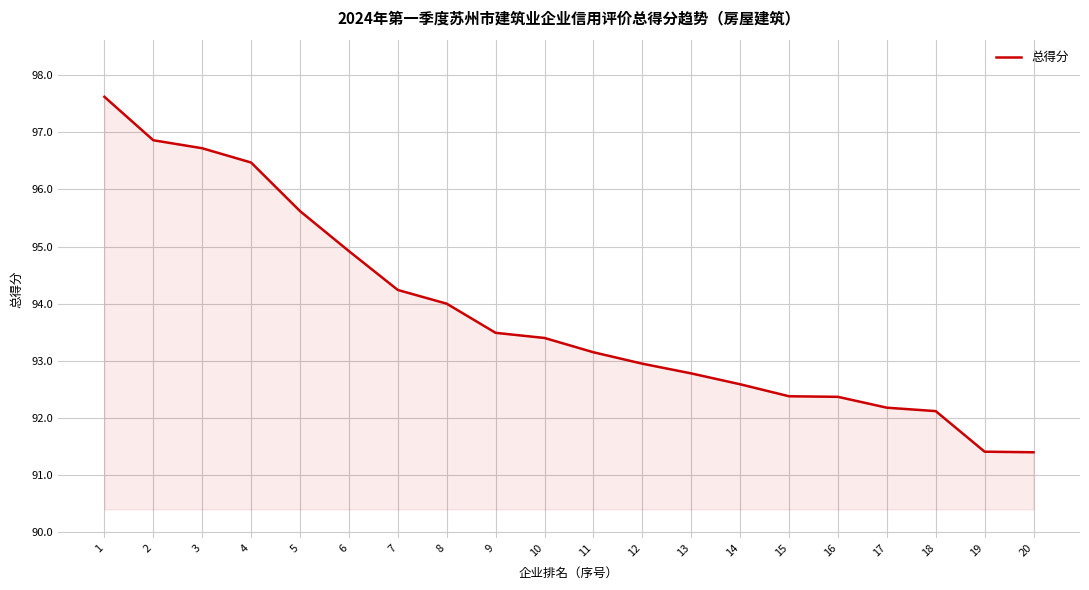

What is the smallest value displayed?

91.4